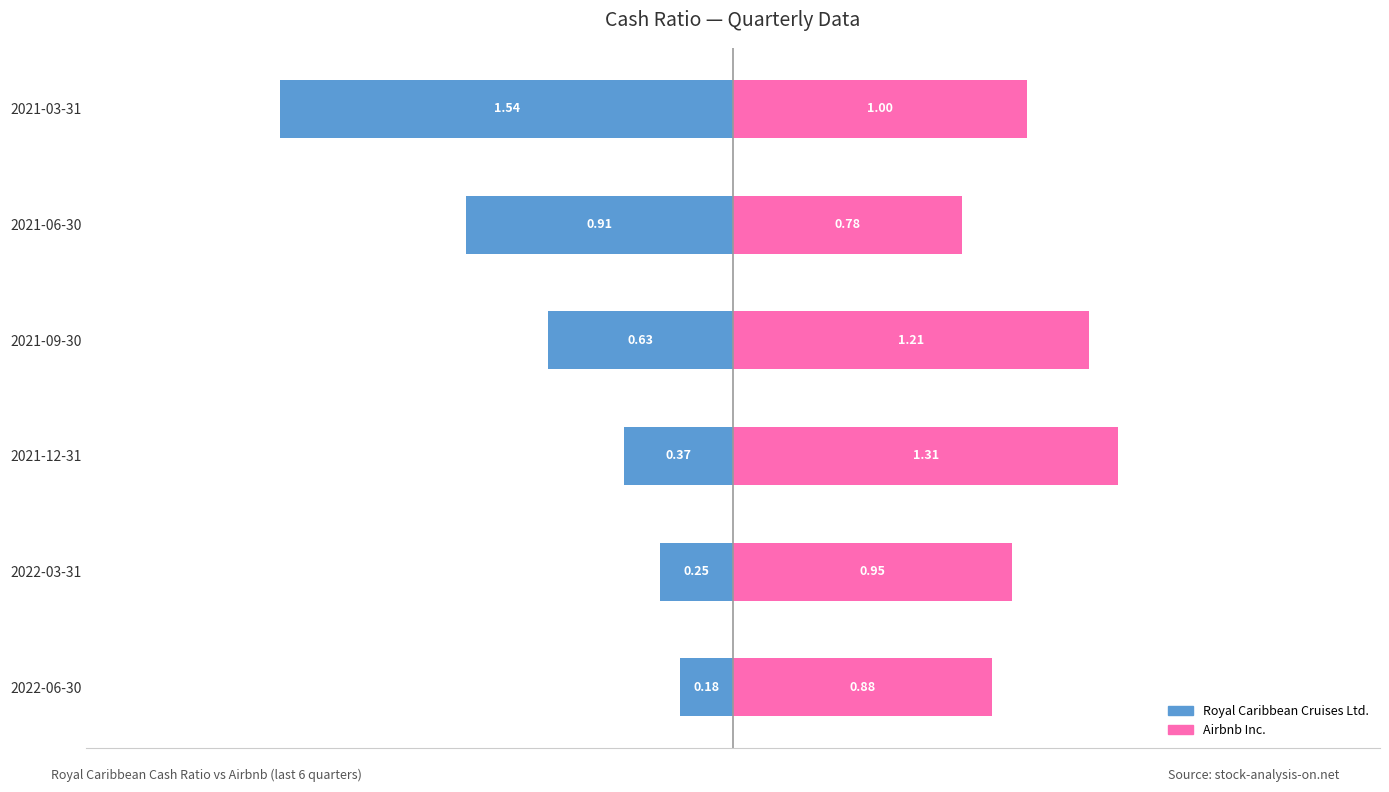

Is the value of Airbnb Inc. at 2021-12-31 greater than the value of Royal Caribbean Cruises Ltd. at 2022-06-30?

Yes